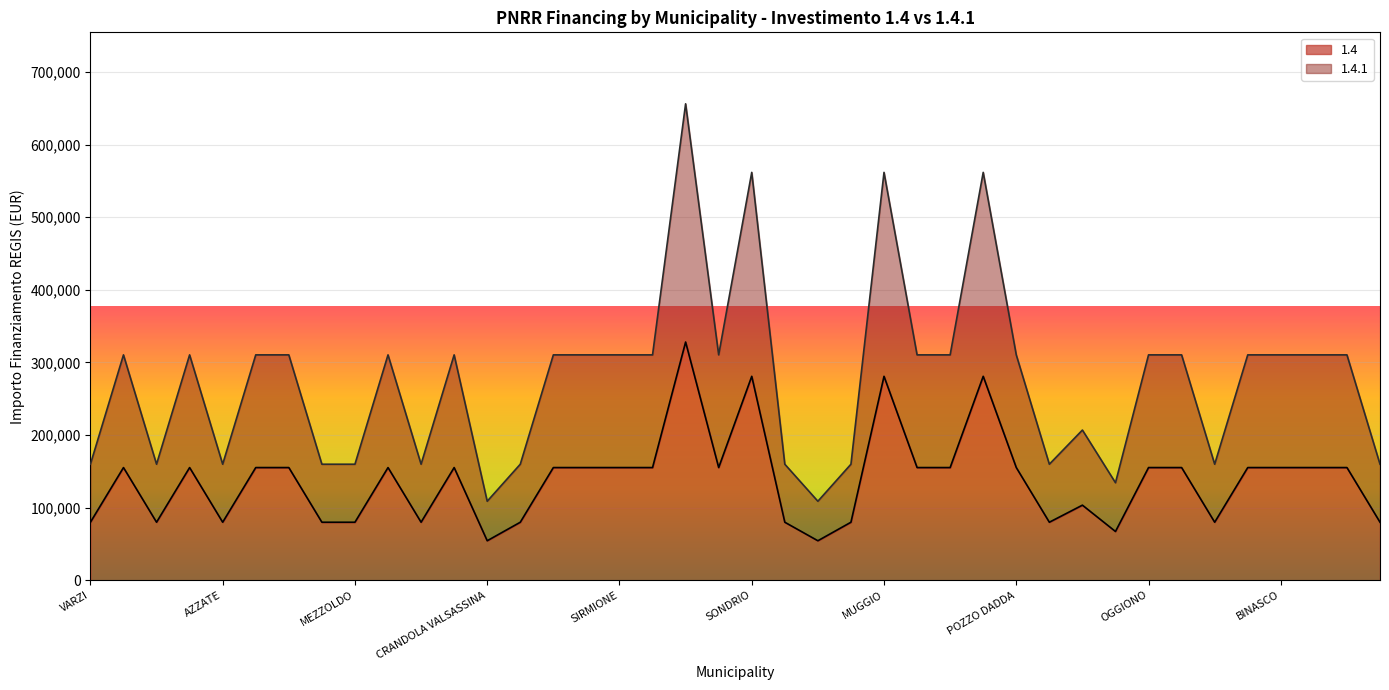

What are all the series names shown in the legend?

1.4, 1.4.1